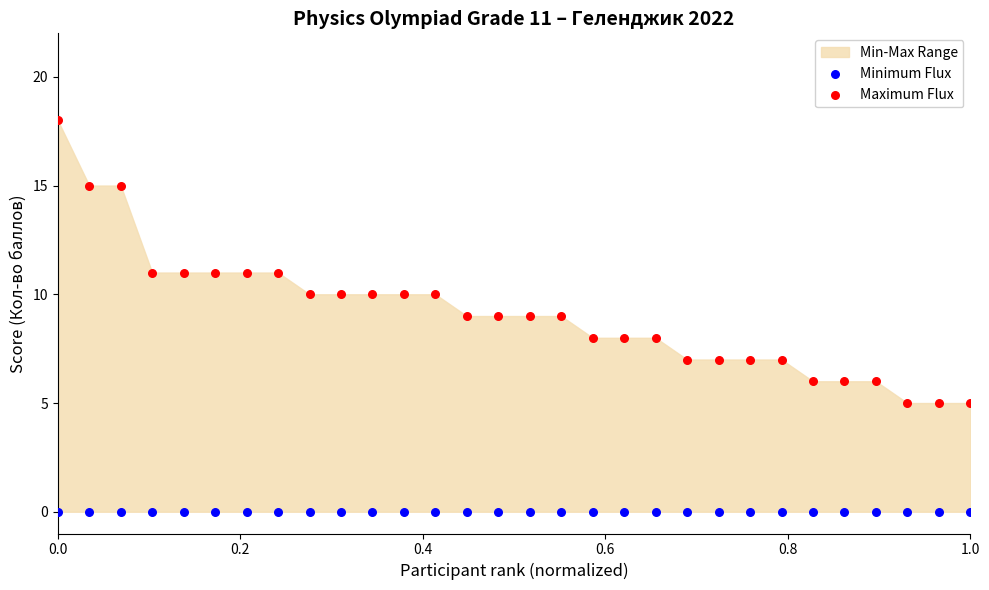

Which series contains the highest Y value?

Maximum Flux